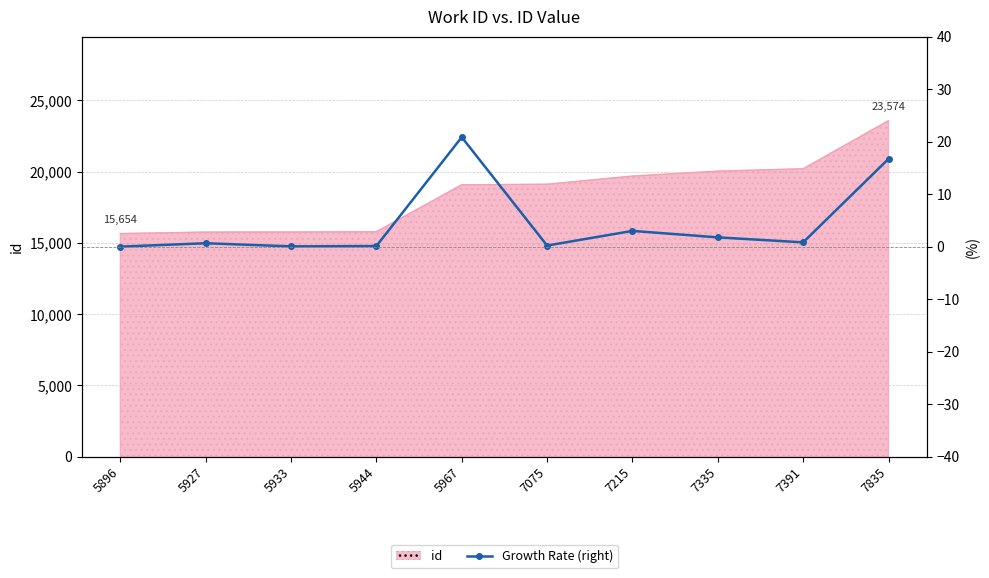

What is the difference between the maximum and minimum values?

20.9